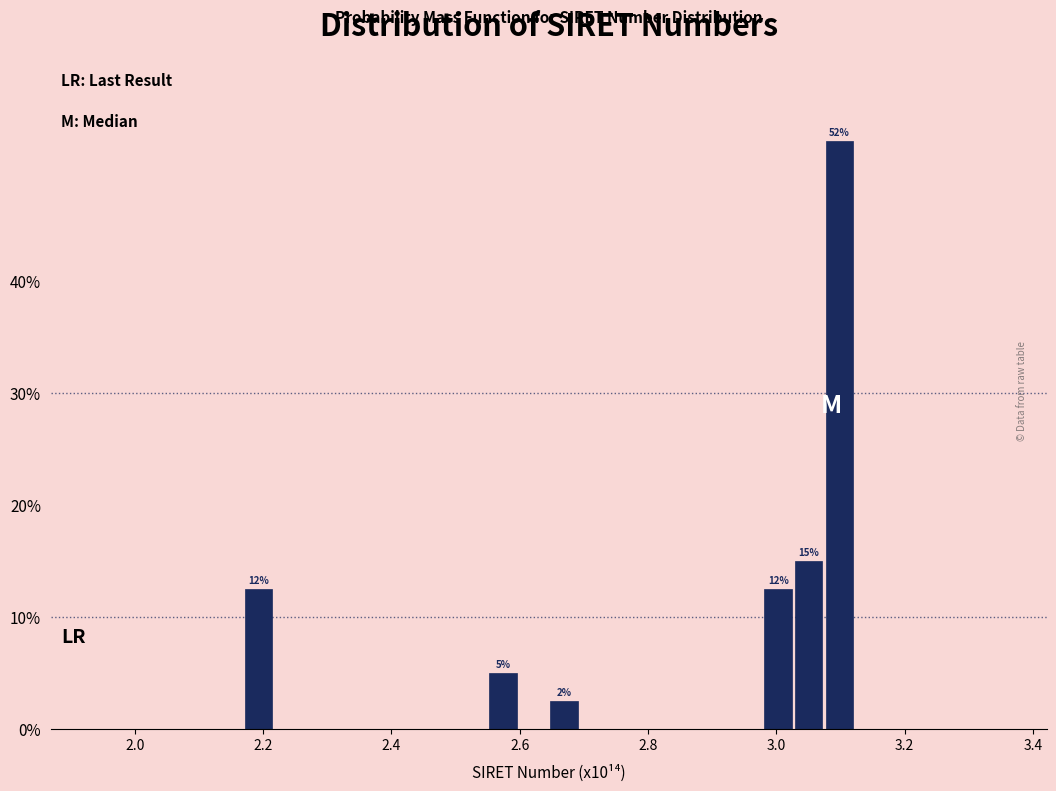

Around what value on the x-axis is the tallest bar? Give the approximate position of its centre, as read against the axis.

3.10